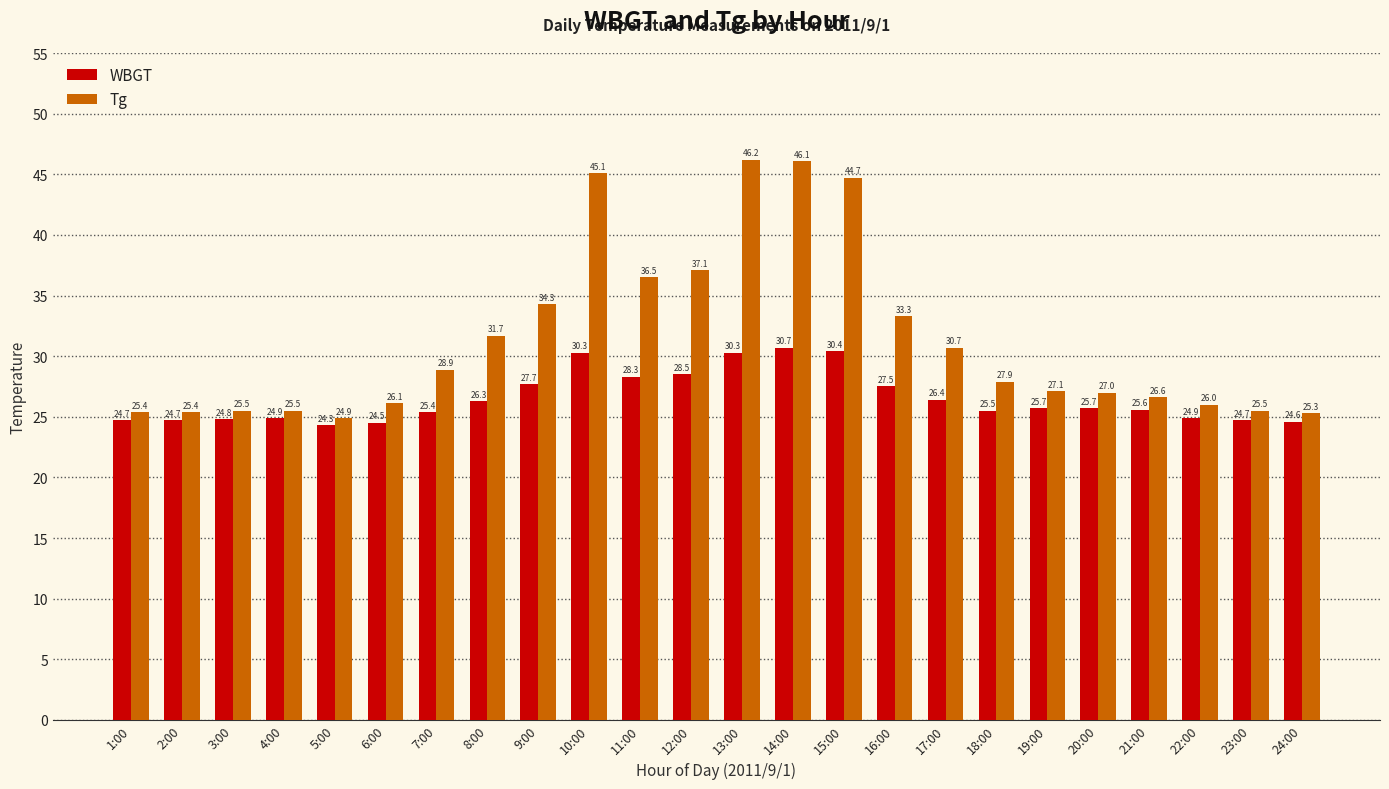

At which category is the sum across all series the highest?

14:00